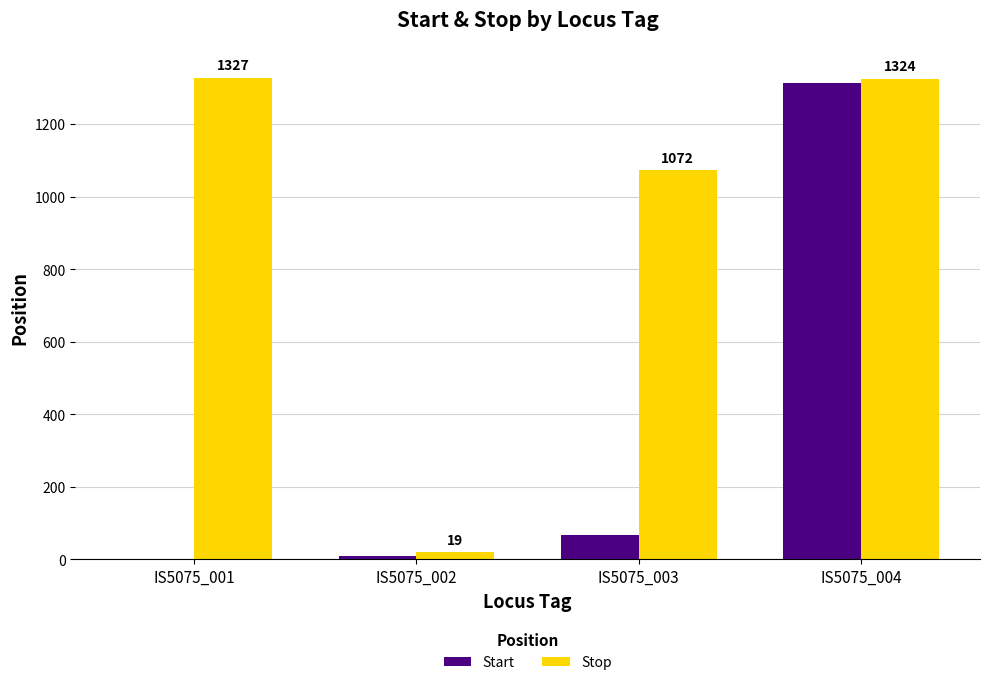

Which series has the largest range (max minus min)?

Start